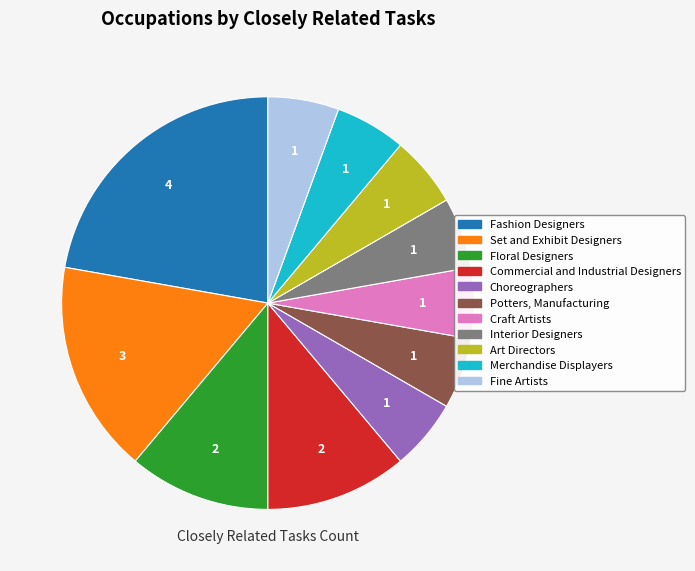

Is it true that Art Directors is 1% of the pie?

False